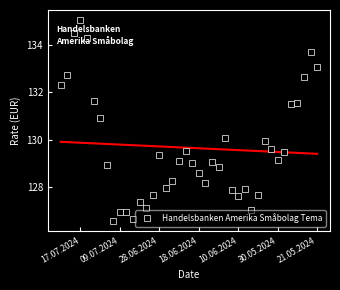

What is the highest value of the Handelsbanken Amerika Småbolag Tema series?

135.0